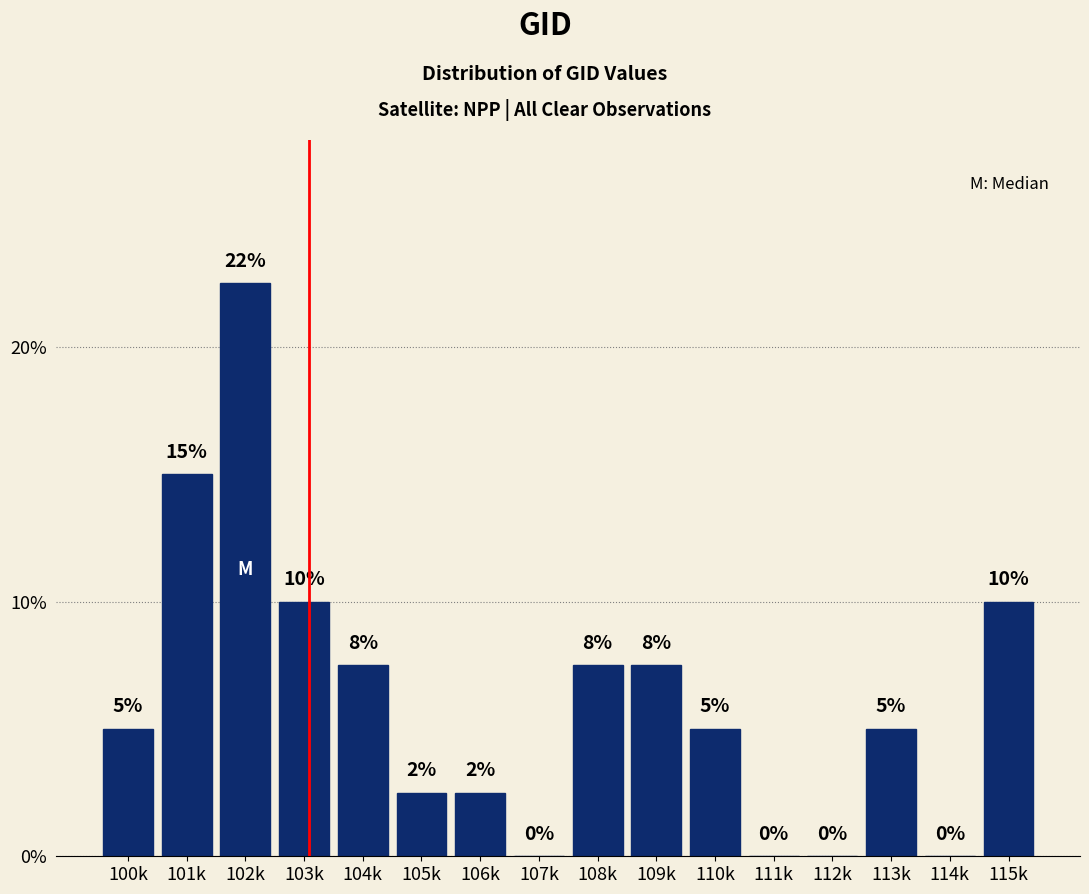

Which has a higher value, 108k or 106k?

108k